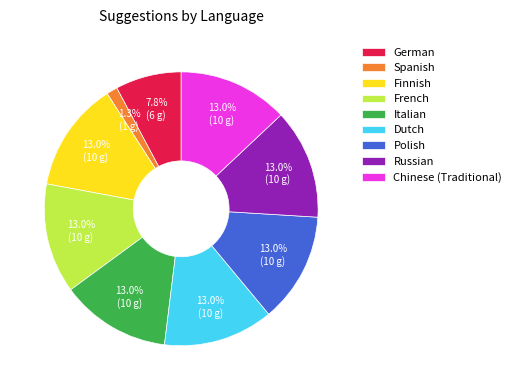

What is the ratio of the value at Italian to the value at Finnish?

1.0